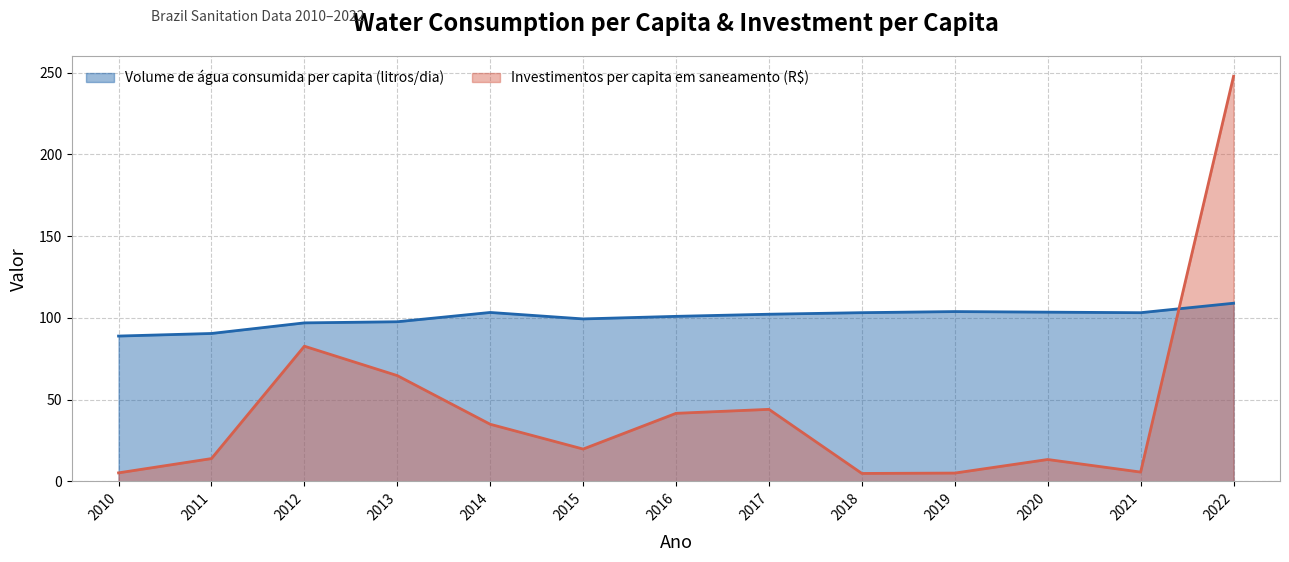

Reading right to left, extract all data points from this chart.

Volume de água consumida per capita (litros/dia): 2022=108.9	2021=103.1	2020=103.5	2019=103.8	2018=103.2	2017=102.2	2016=100.9	2015=99.3	2014=103.3	2013=97.6	2012=96.9	2011=90.4	2010=88.8
Investimentos per capita em saneamento (R$): 2022=247.7	2021=5.7	2020=13.4	2019=5.1	2018=4.8	2017=44.0	2016=41.6	2015=19.8	2014=34.9	2013=64.7	2012=82.7	2011=13.9	2010=5.2